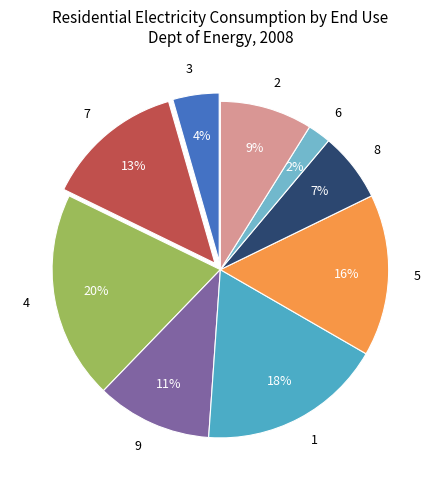

What percentage is the 4 slice, to the nearest percent?

20%